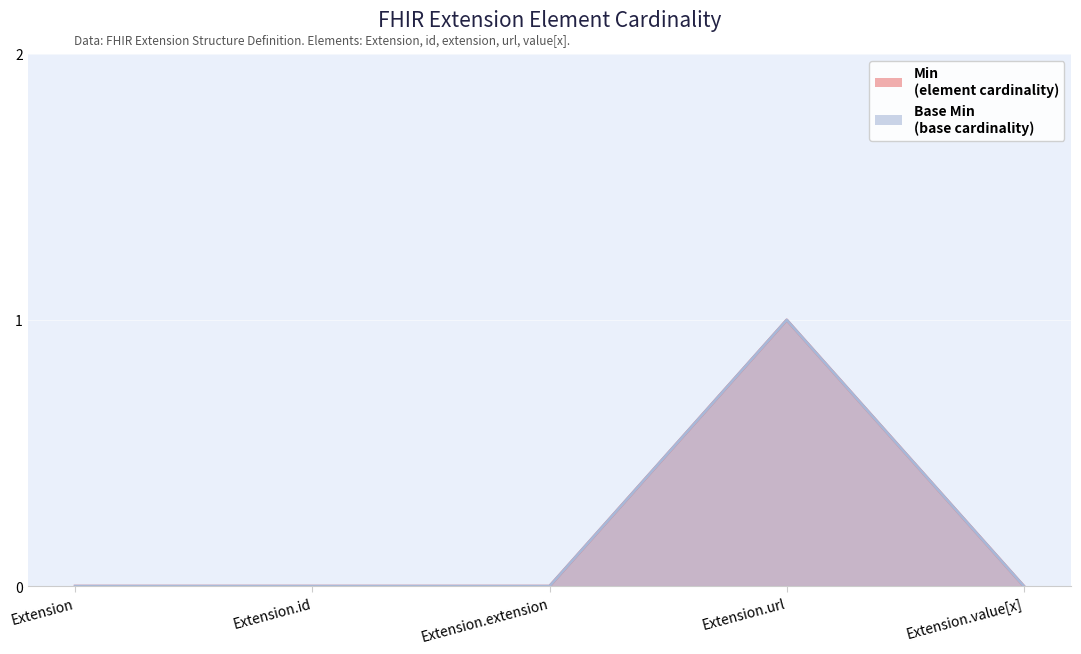

How many values in the Base Min series exceed 0?

1